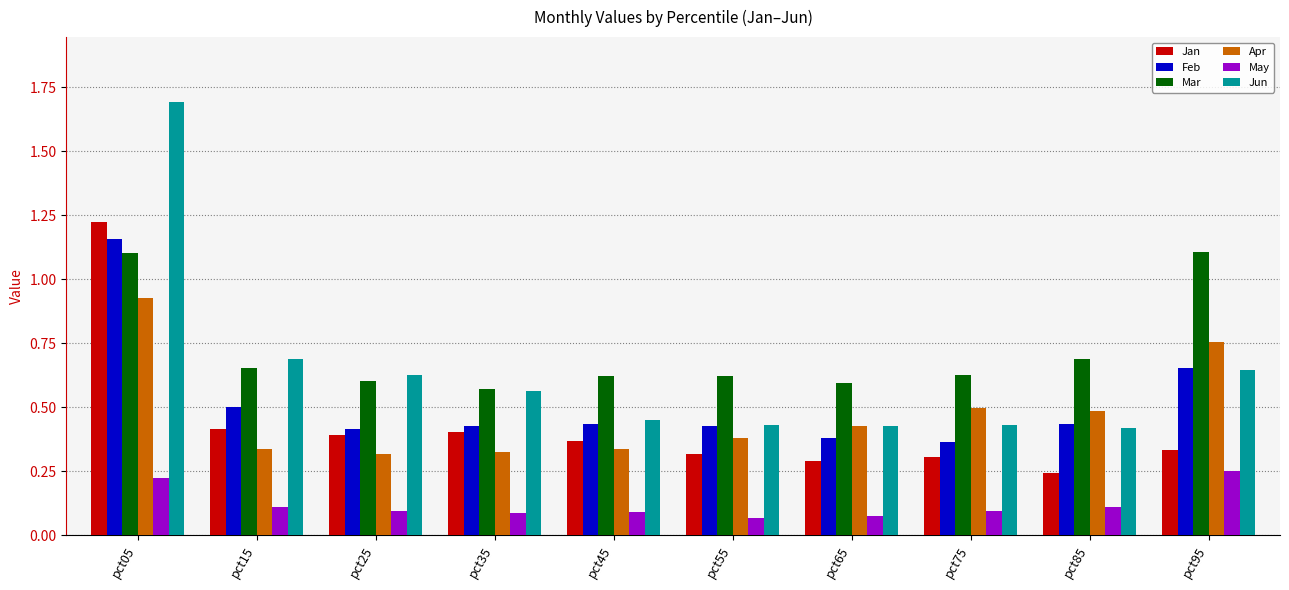

How many bars are there in each group?

6